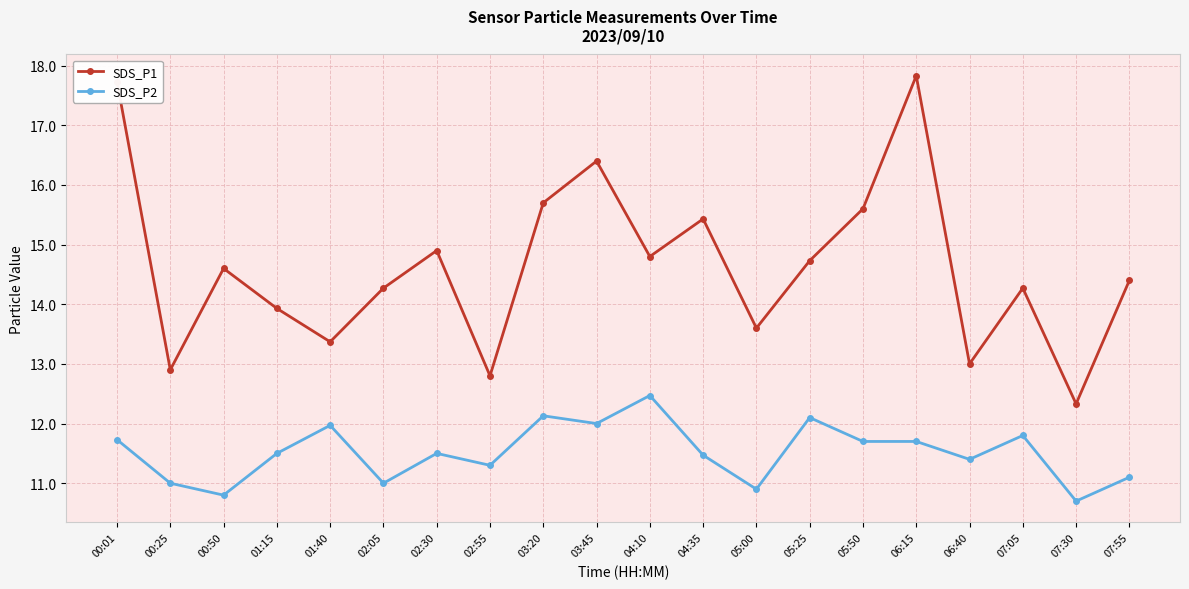

What is the label of the 2nd point from the left?

00:25